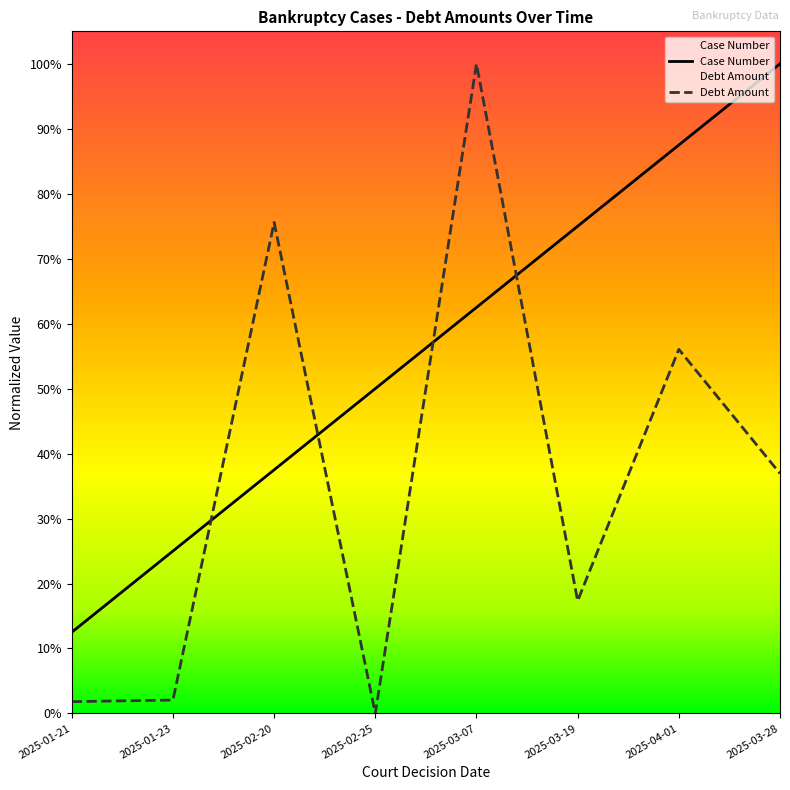

At which category does Debt Amount reach its first local peak?

2025-02-20